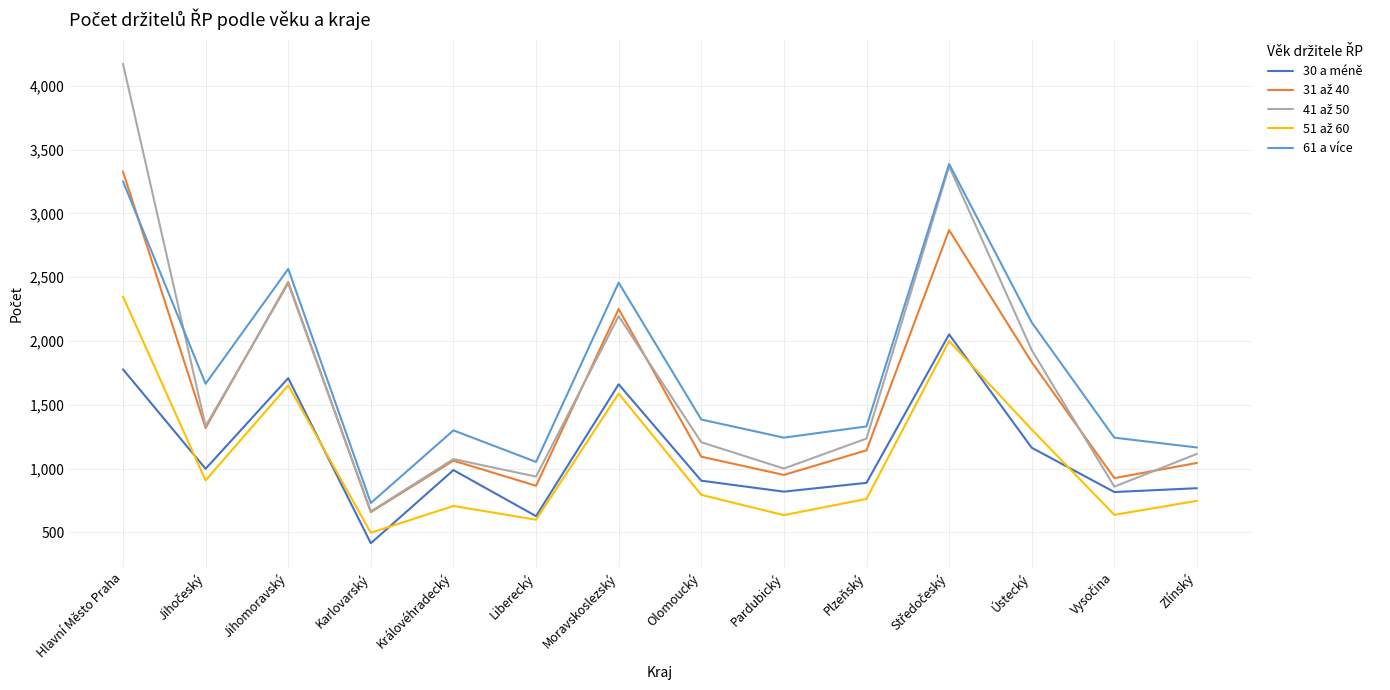

What is the difference between the highest and lowest values at Pardubický?

607